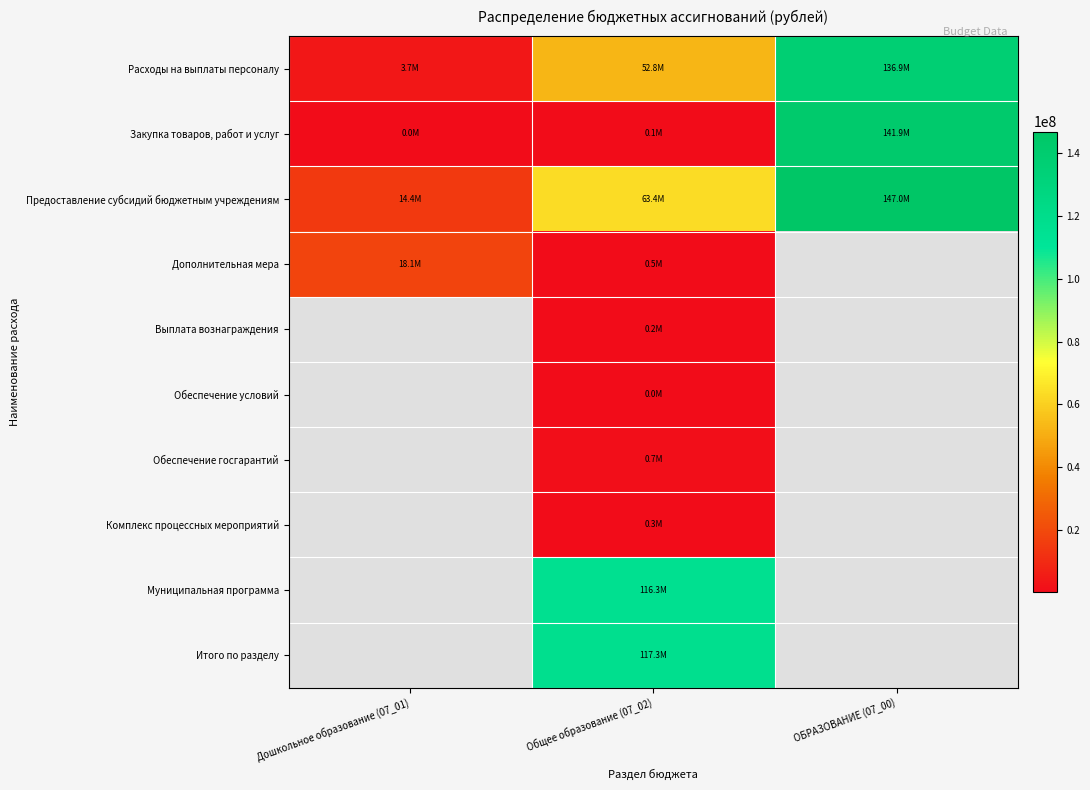

Which series has the widest spread of values?

Закупка товаров, работ и услуг